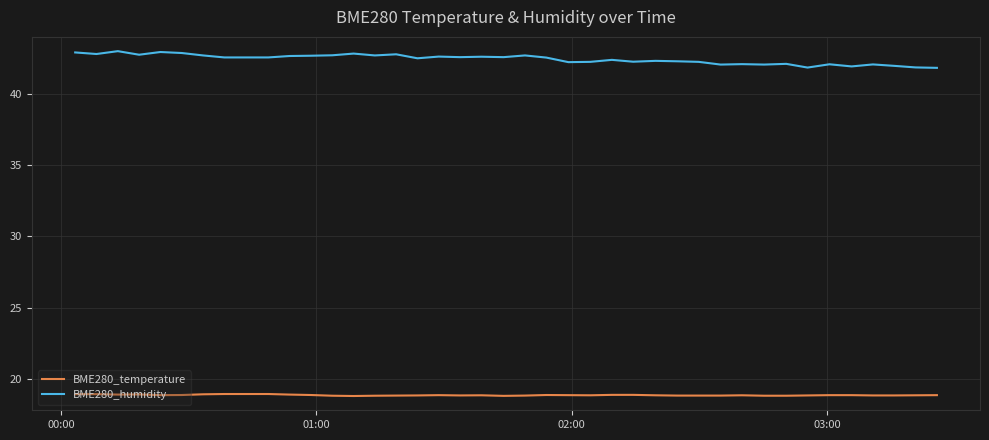

What are all the series names shown in the legend?

BME280_temperature, BME280_humidity